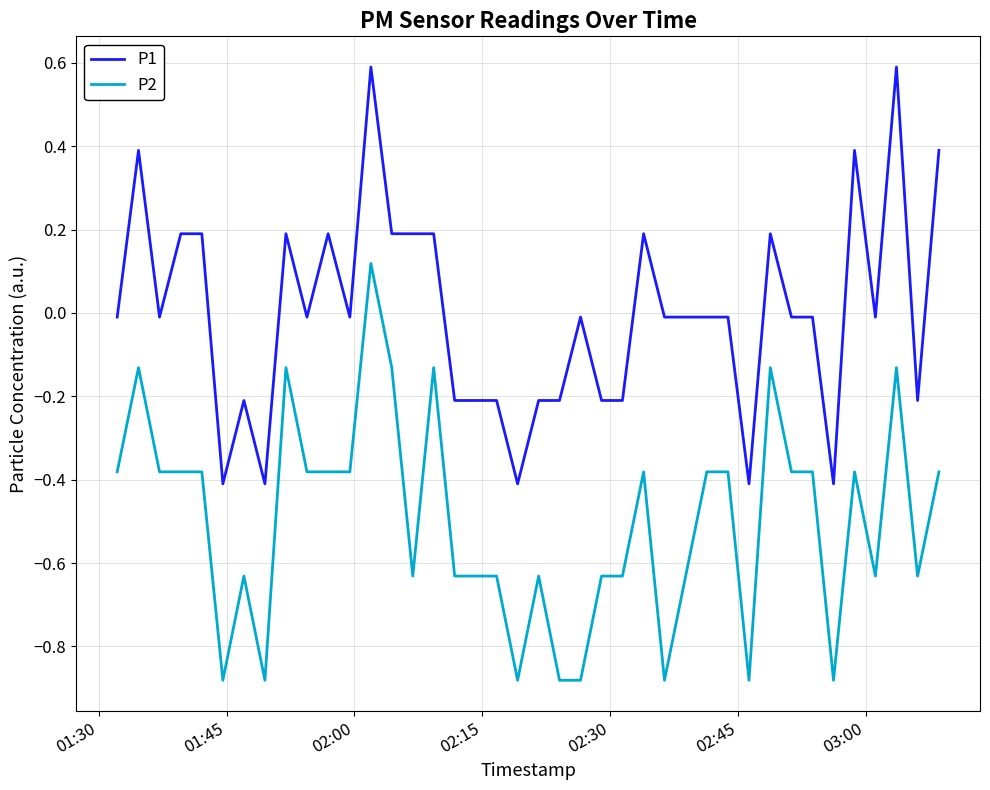

True or false: P2 and P1 cross at least once.

False